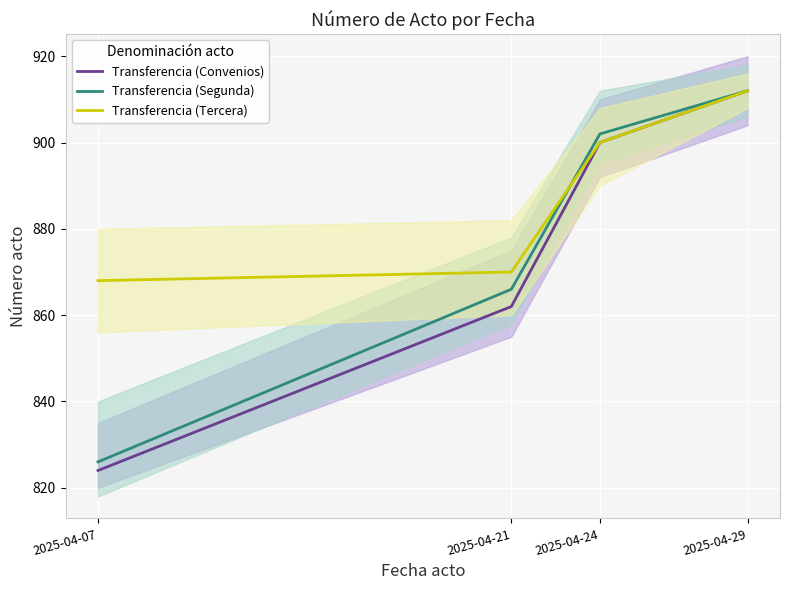

Which series has the largest total across all categories?

Transferencia (Tercera)